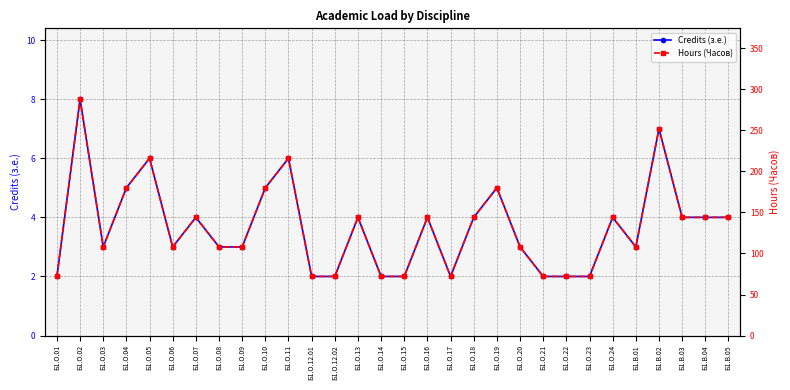

Where is Hours (Часов) nearest to the value 180?

Б1.О.04